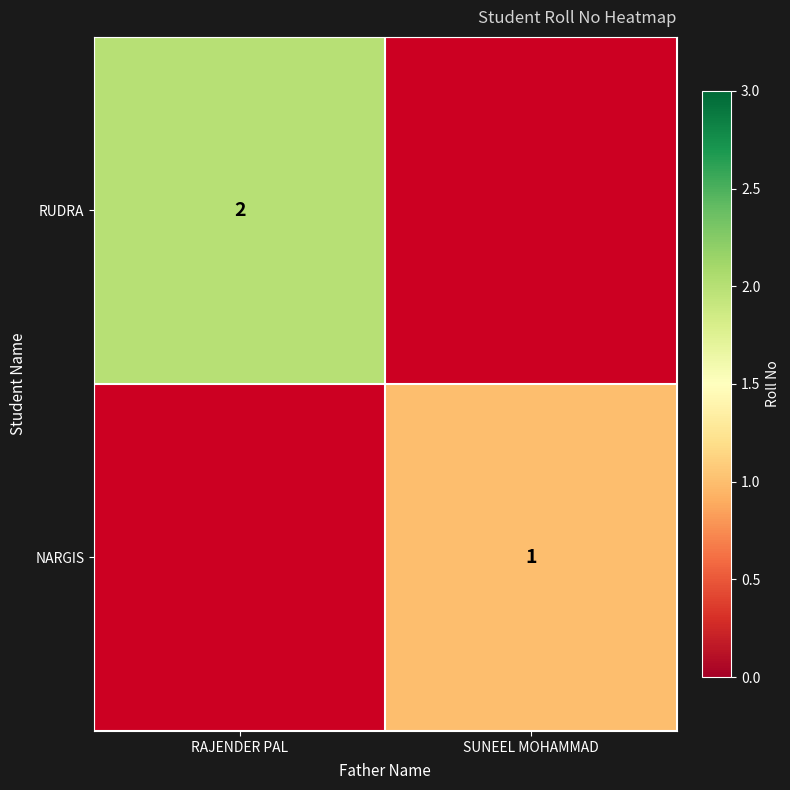

The value of RUDRA at RAJENDER PAL is 3. True or false?

False